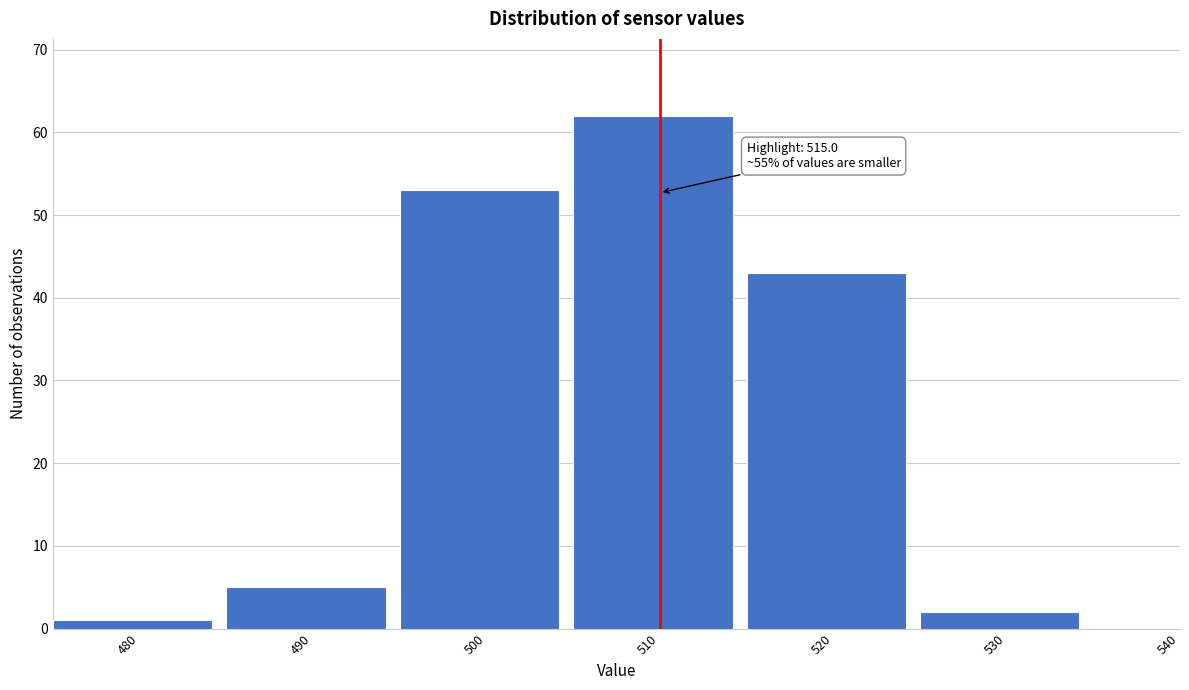

Reading left to right, list all the values displayed in this chart.

480=1	490=5	500=53	510=62	520=43	530=2	540=0